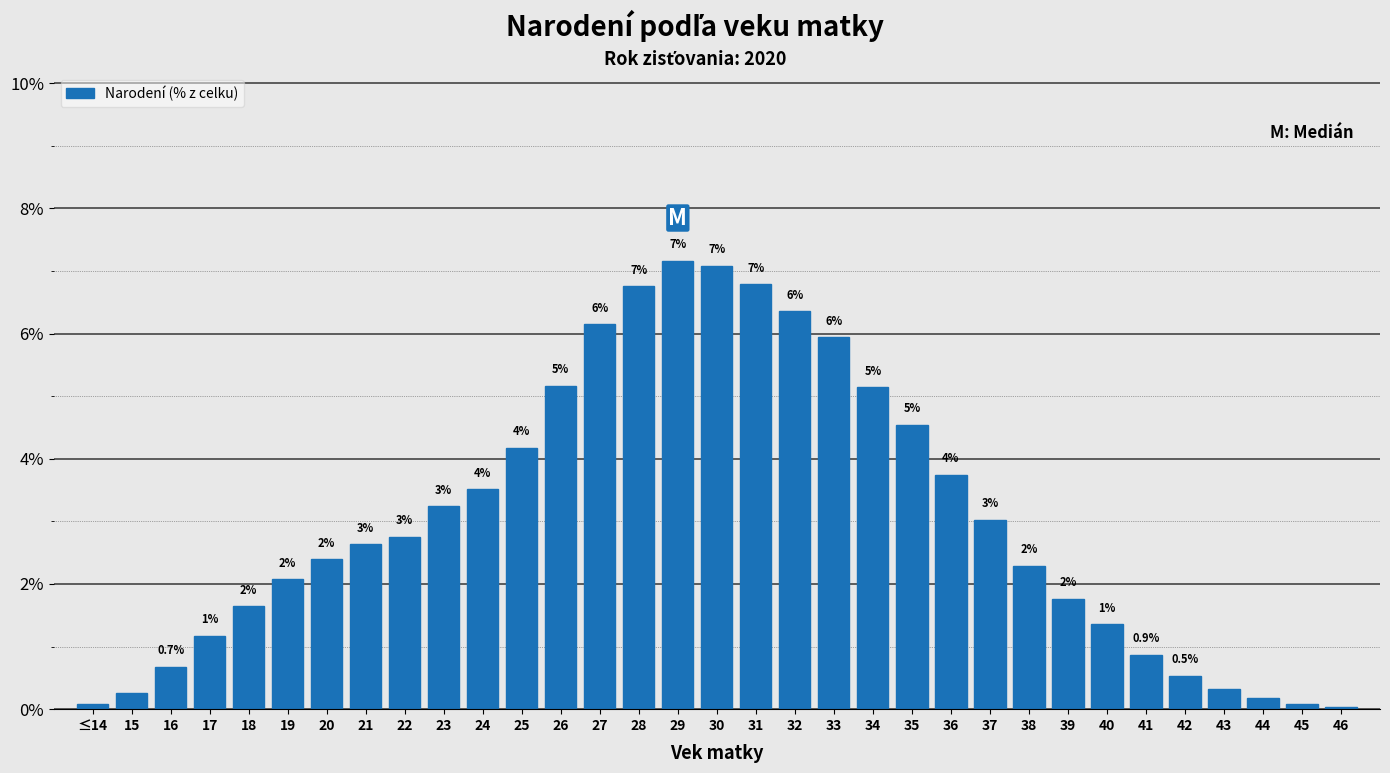

Are the bars horizontal?

No